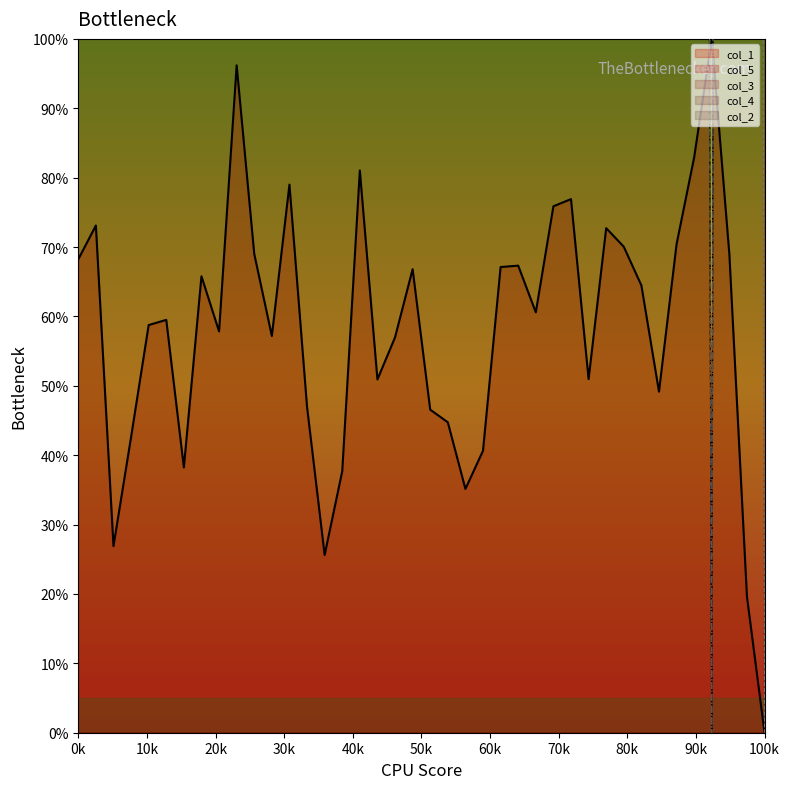

What is the difference between the maximum and minimum values in the col_3 series?

6000.0